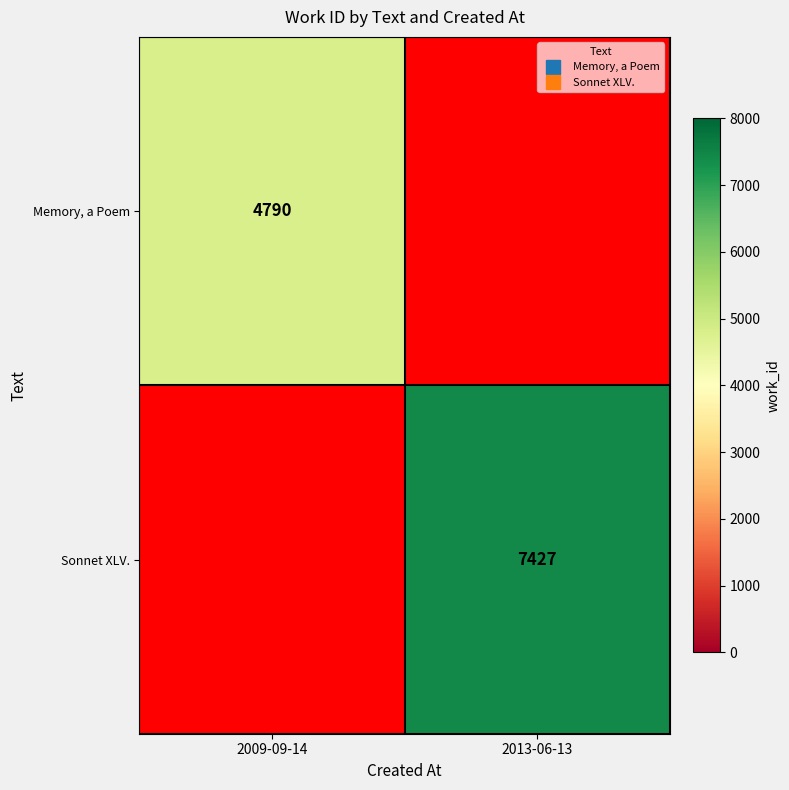

True or false: Memory, a Poem has a value of 2603.1 at 2009-09-14.

False